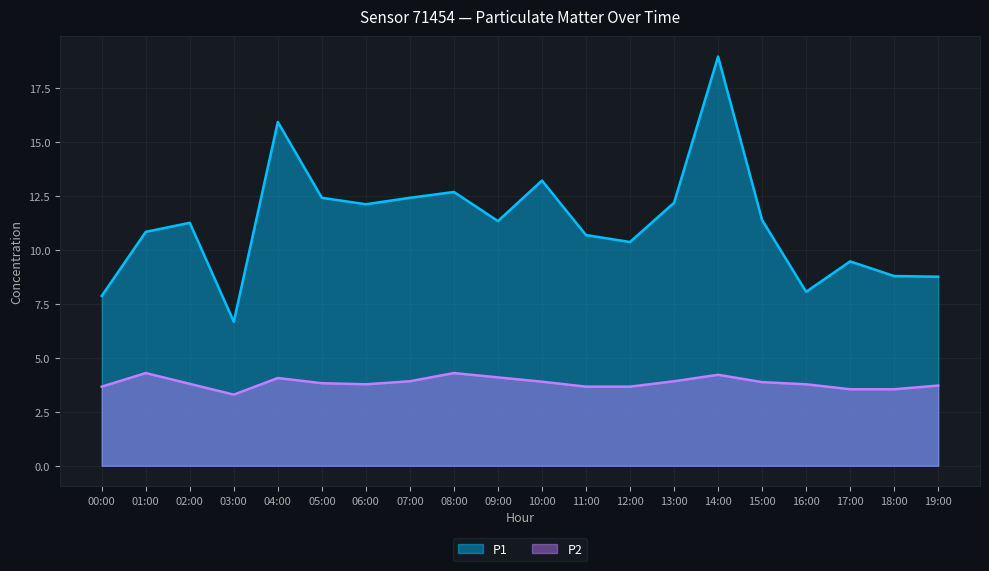

What is the average value of the P1 series?

11.3